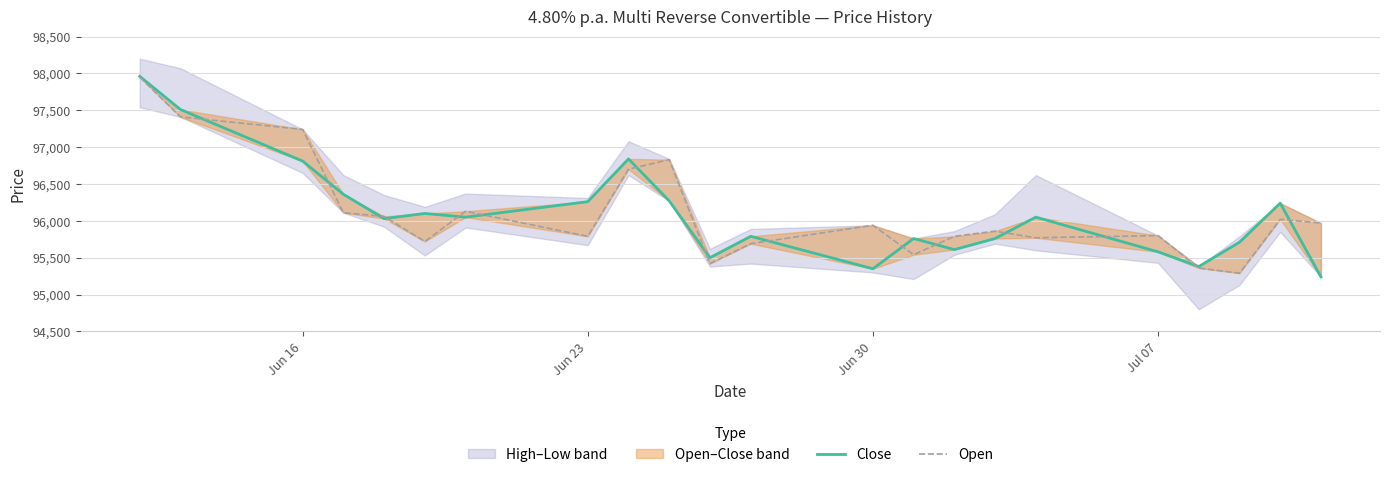

At how many categories does at least one series exceed 96565?

5